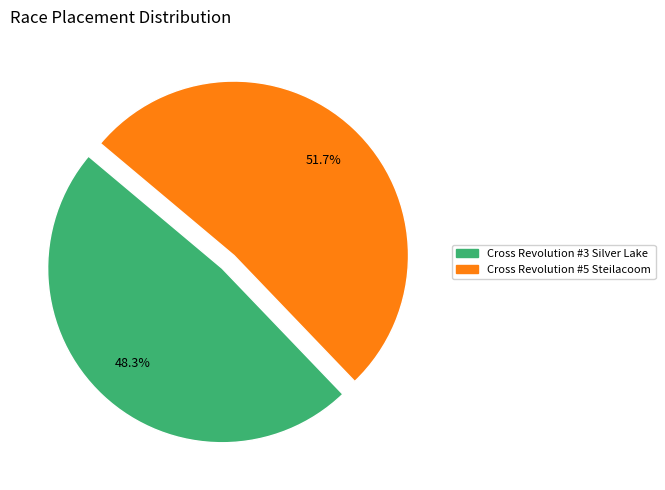

Between Cross Revolution #5 Steilacoom and Cross Revolution #3 Silver Lake, which is larger?

Cross Revolution #5 Steilacoom